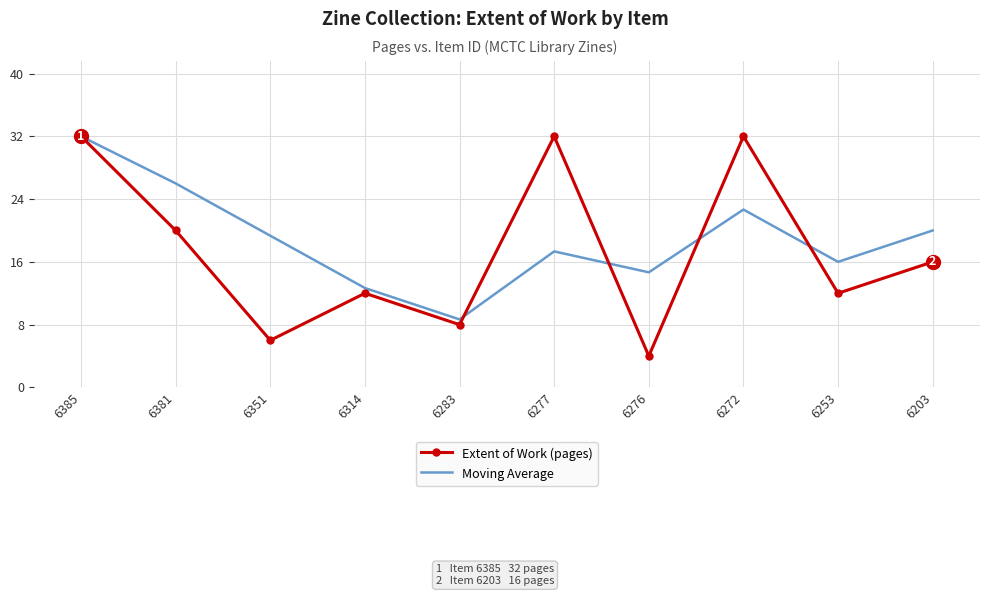

How many distinct data groups are displayed?

2